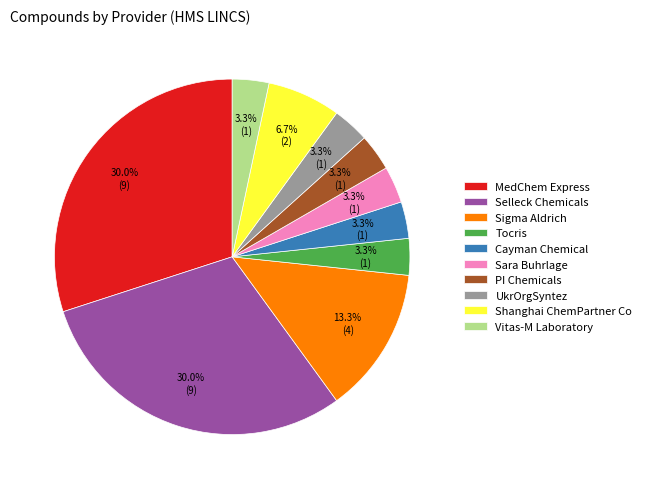

Does any single category account for the majority?

No